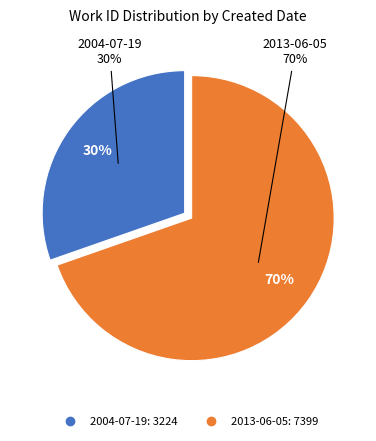

How many segments does this pie chart have?

2